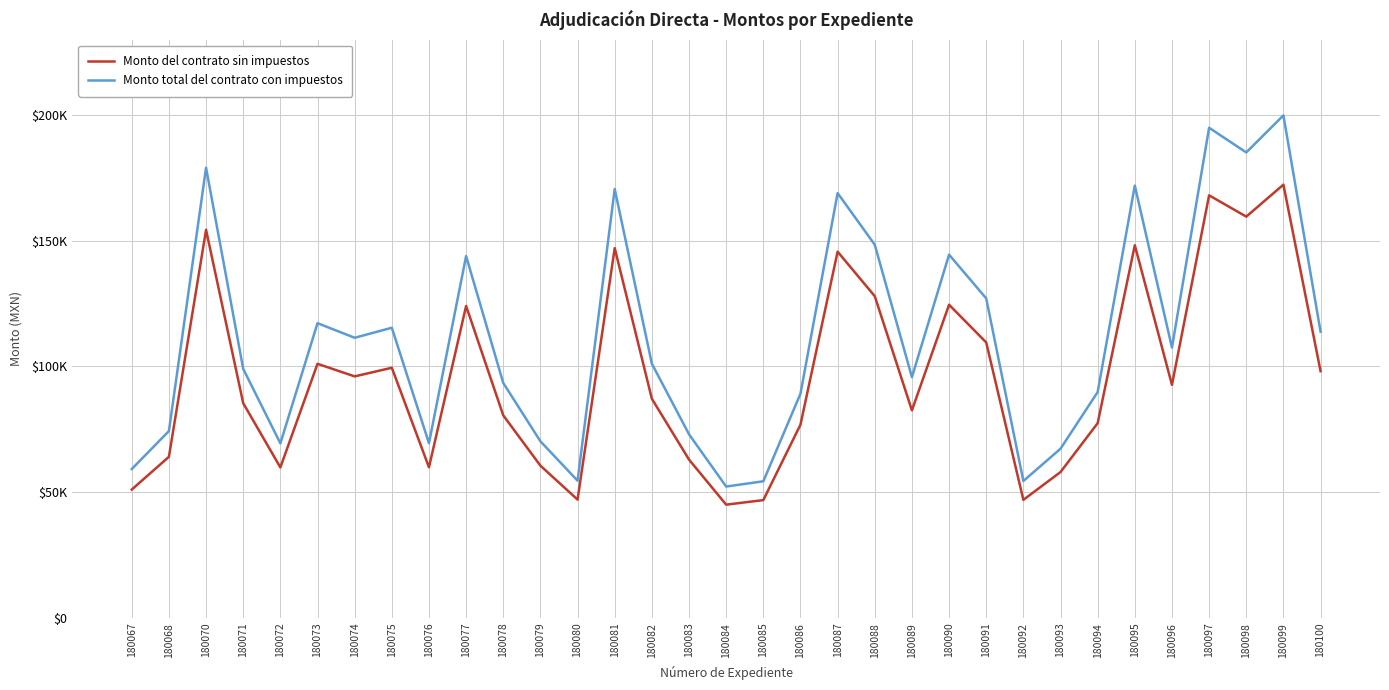

What is the difference between the highest and lowest values at 180072?

9568.0